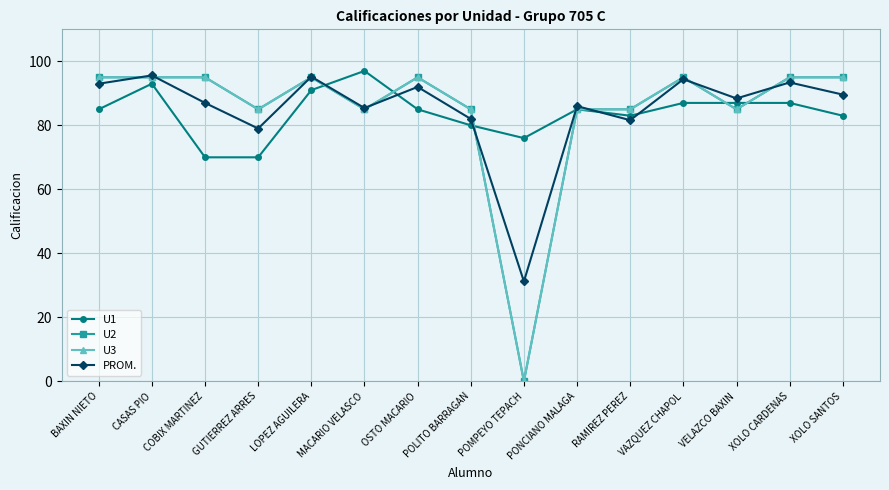

Is this an area chart (filled region under the line)?

No